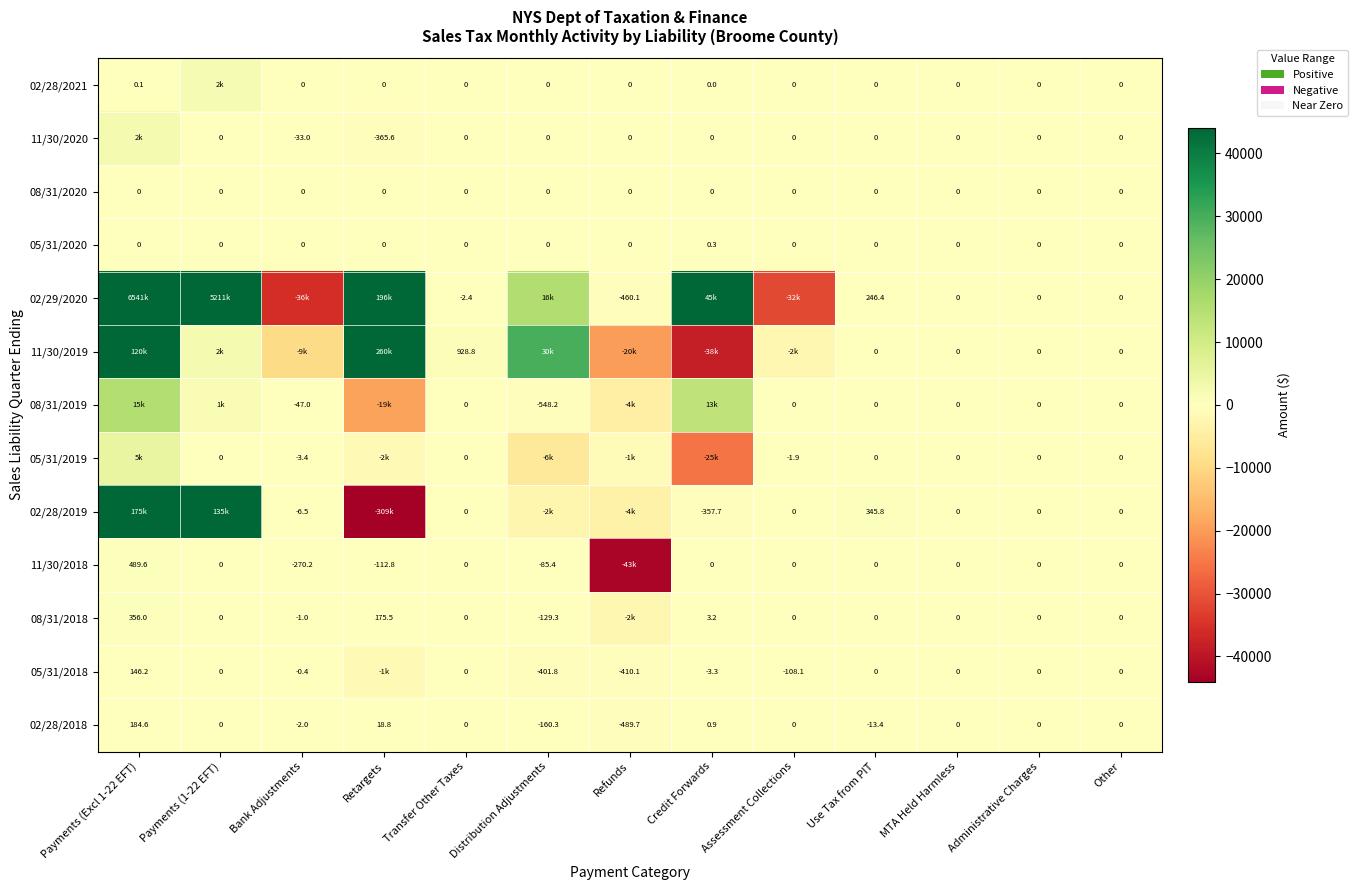

What is the minimum value for 02/29/2020?

-35504.5